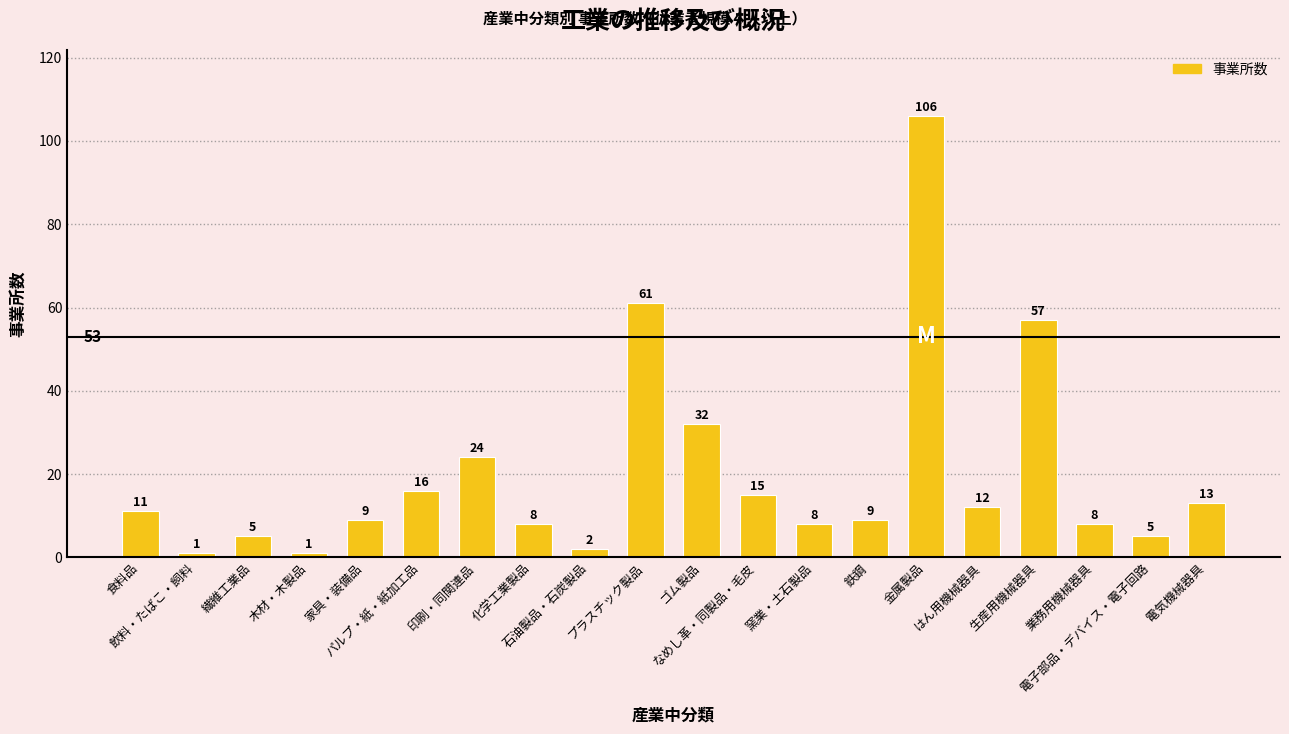

What is the value of the 5th bar from the left?

9